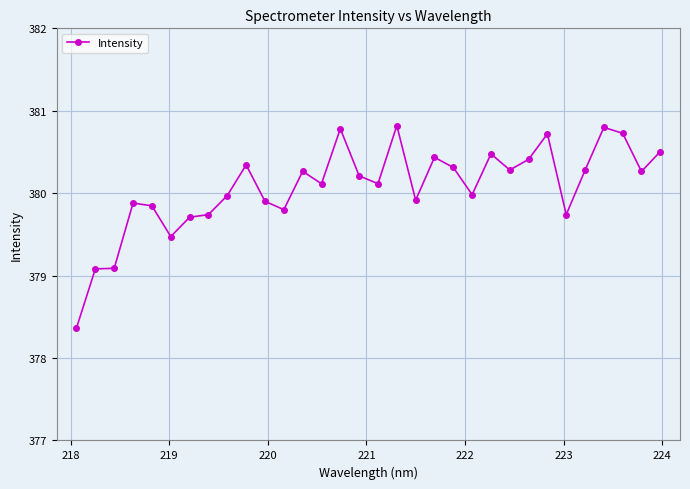

What is the difference between the second highest and minimum values?

2.4